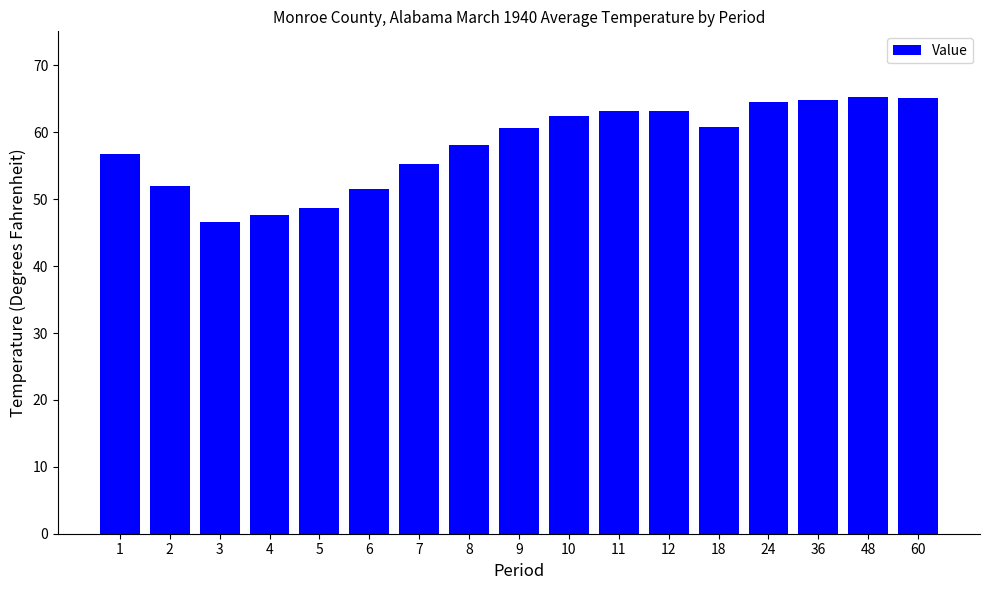

What is the average value?

58.0